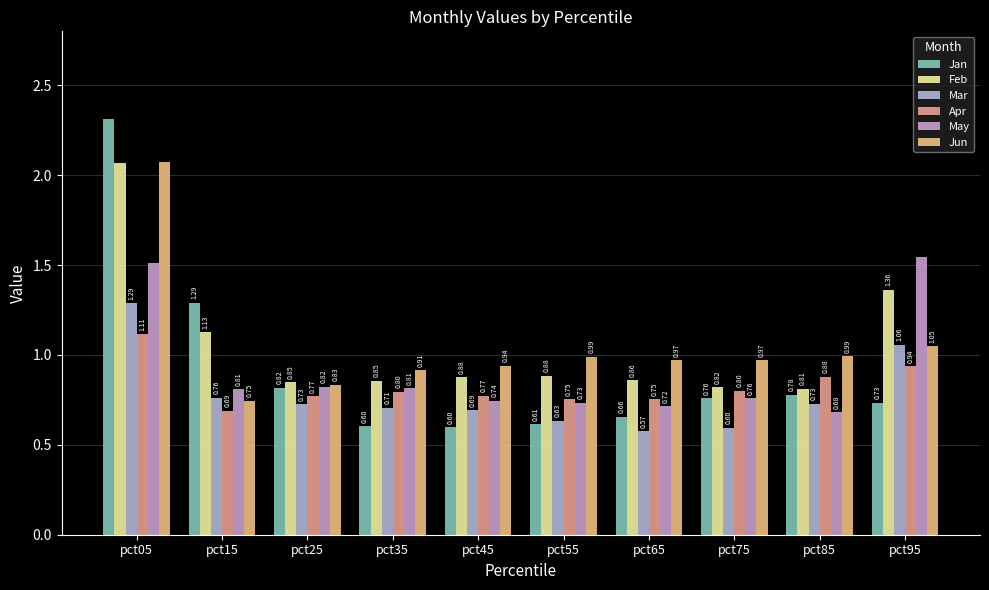

What is the difference between the maximum and second lowest values in the Jan series?

1.7